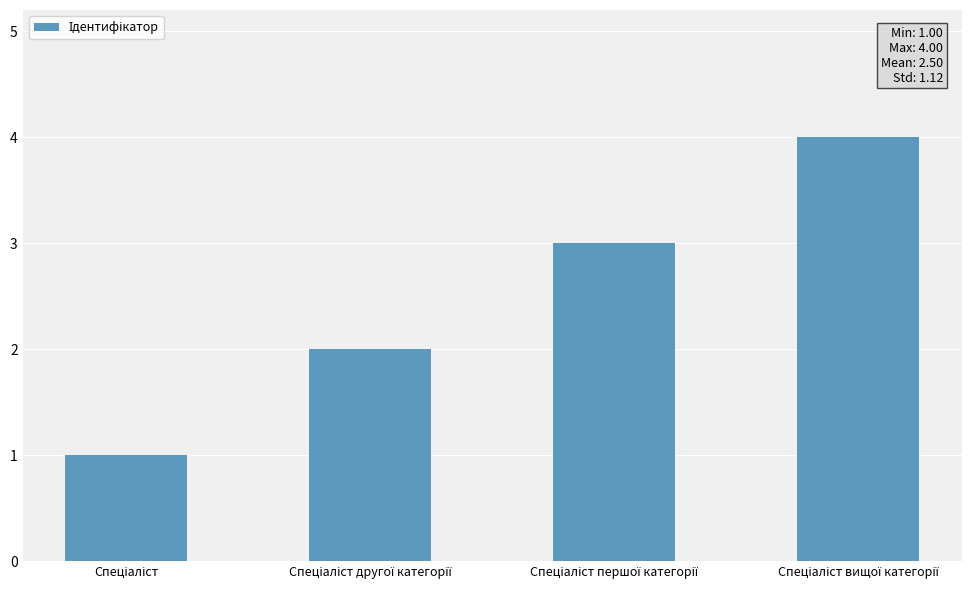

What is the maximum value shown in the chart?

4